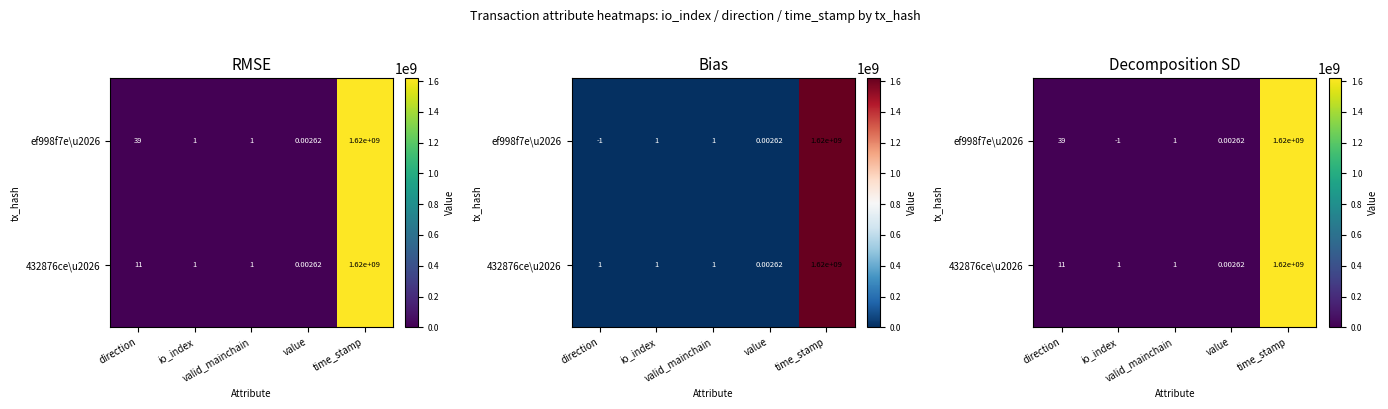

The 432876ce\u2026 series shows 1617708659.0 at time_stamp. True or false?

True